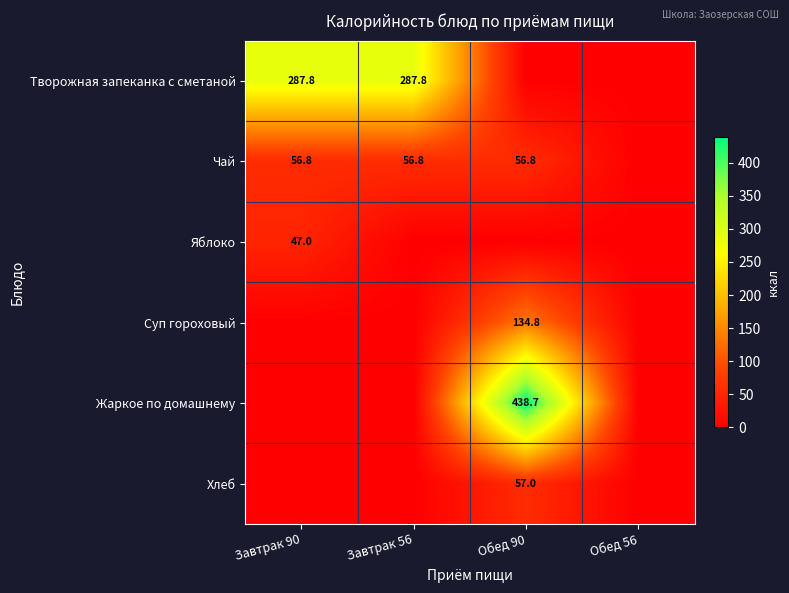

Which category has the lowest value across all series?

Обед 90